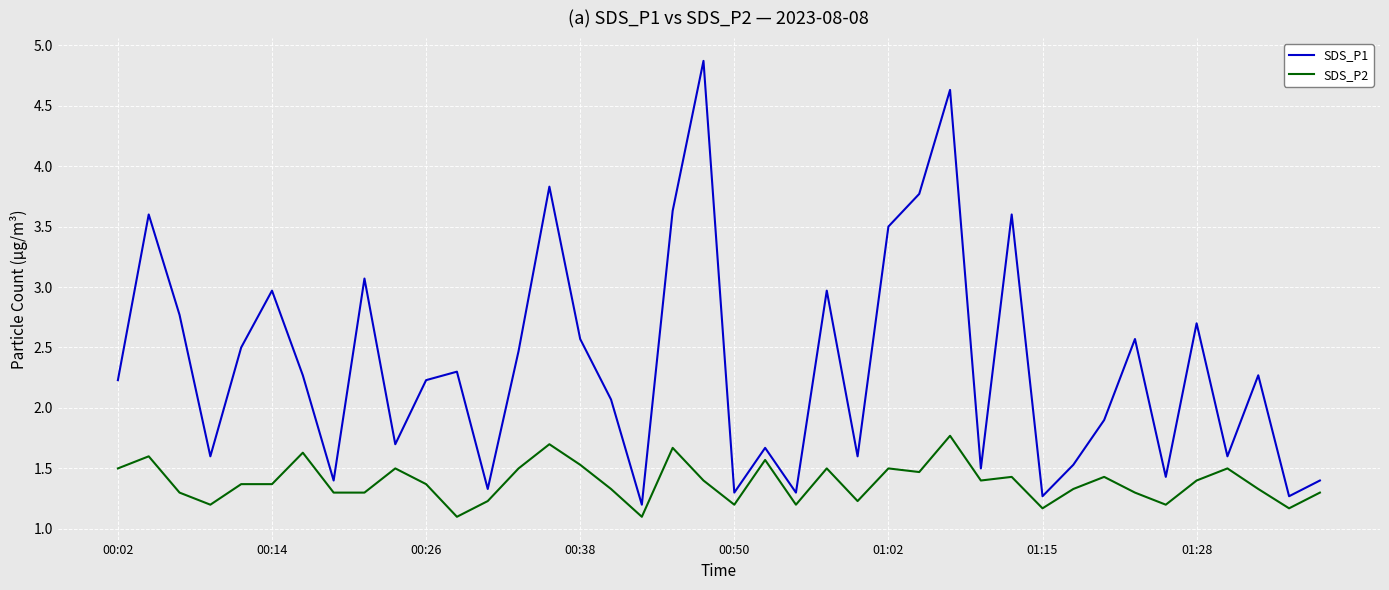

True or false: SDS_P1 and SDS_P2 intersect in this chart.

False